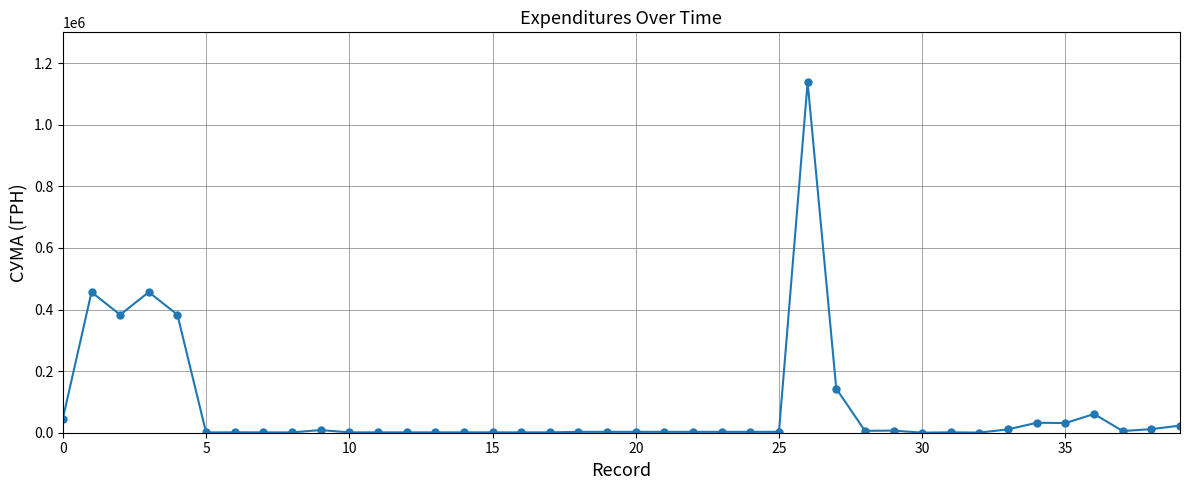

What is the difference between the maximum and minimum values?

1137694.5